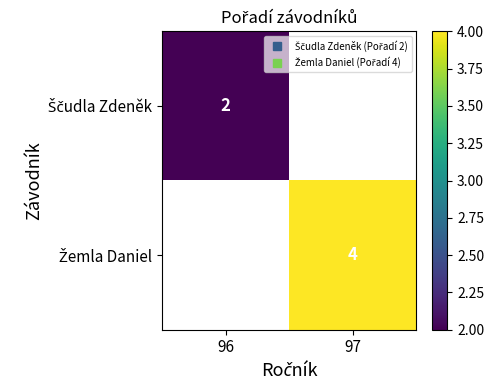

What is the smallest value displayed?

2.0